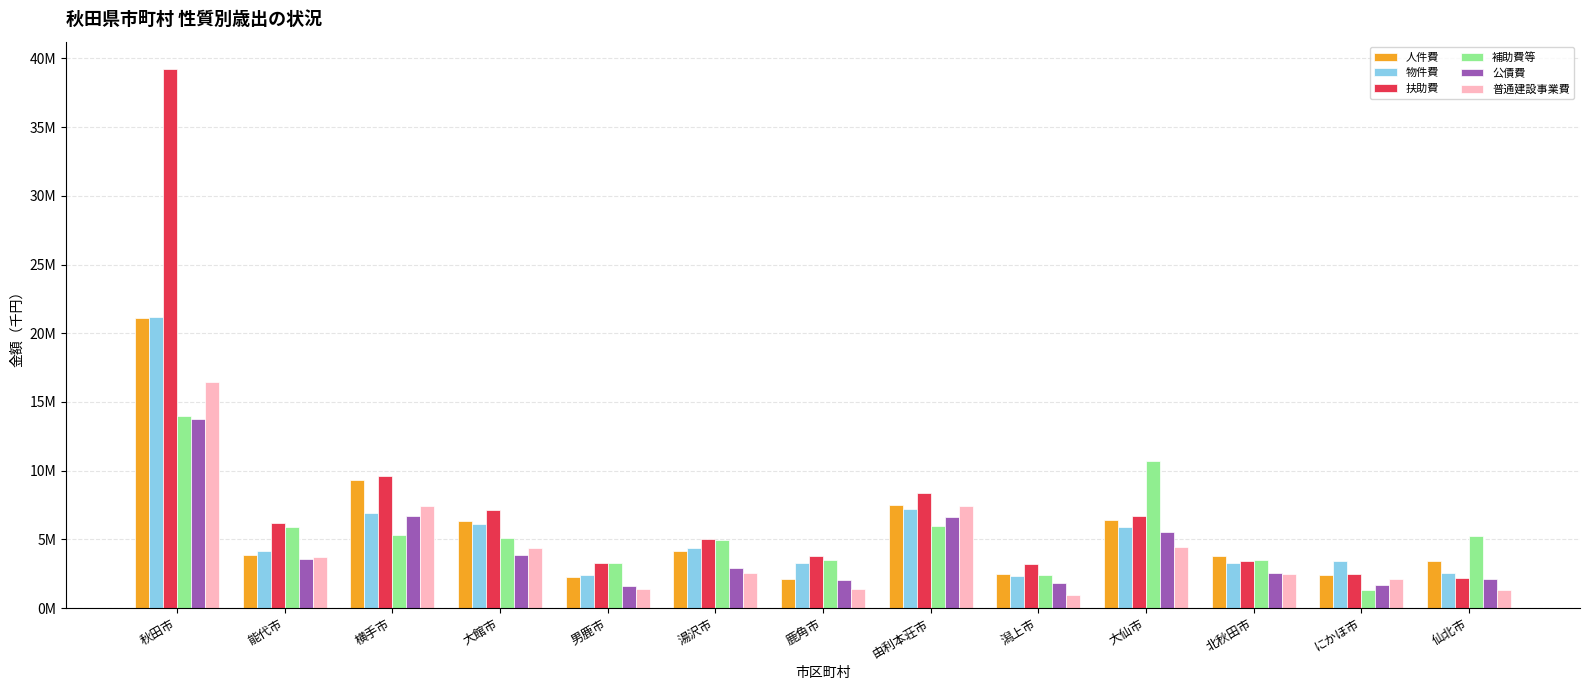

Which series changed the most between 北秋田市 and にかほ市?

補助費等